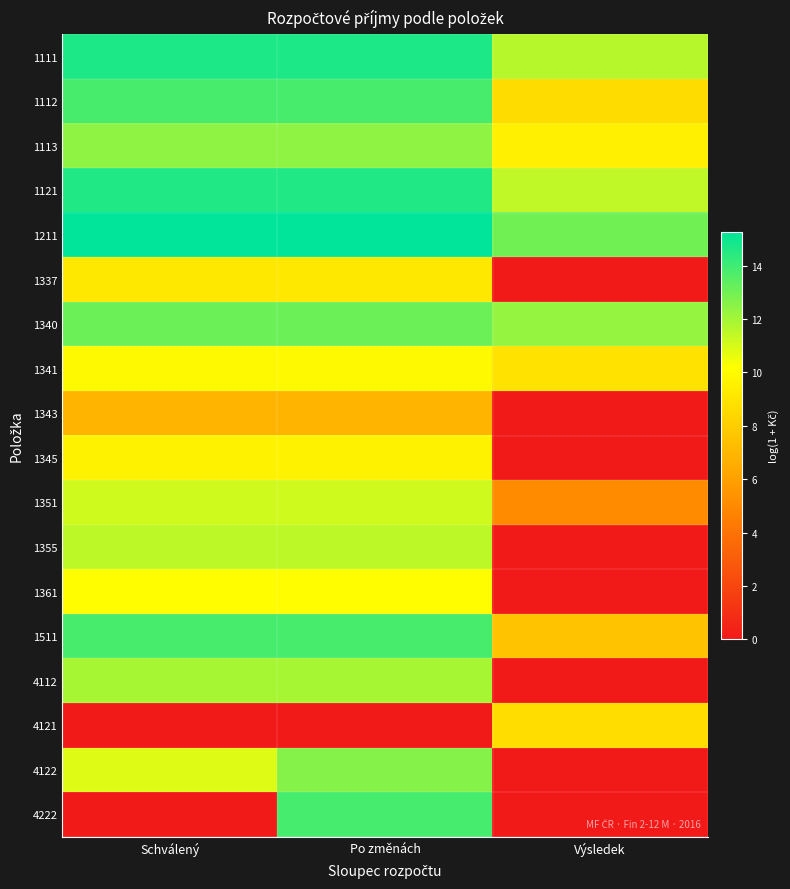

Reading right to left, list all the values displayed in this chart.

1111: Výsledek=11.6	Po změnách=14.6	Schválený=14.6
1112: Výsledek=8.7	Po změnách=13.8	Schválený=13.8
1113: Výsledek=9.5	Po změnách=12.4	Schválený=12.4
1121: Výsledek=11.4	Po změnách=14.6	Schválený=14.6
1211: Výsledek=13.0	Po změnách=15.3	Schválený=15.3
1337: Výsledek=0.0	Po změnách=9.2	Schválený=9.2
1340: Výsledek=12.3	Po změnách=13.1	Schválený=13.1
1341: Výsledek=8.9	Po změnách=10.0	Schválený=10.0
1343: Výsledek=0.0	Po změnách=6.9	Schválený=6.9
1345: Výsledek=0.0	Po změnách=9.6	Schválený=9.6
1351: Výsledek=5.1	Po změnách=11.2	Schválený=11.2
1355: Výsledek=0.0	Po změnách=11.5	Schválený=11.5
1361: Výsledek=0.0	Po změnách=10.1	Schválený=10.1
1511: Výsledek=7.5	Po změnách=13.8	Schválený=13.8
4112: Výsledek=0.0	Po změnách=11.9	Schválený=11.9
4121: Výsledek=8.7	Po změnách=0.0	Schválený=0.0
4122: Výsledek=0.0	Po změnách=12.6	Schválený=10.8
4222: Výsledek=0.0	Po změnách=13.9	Schválený=0.0